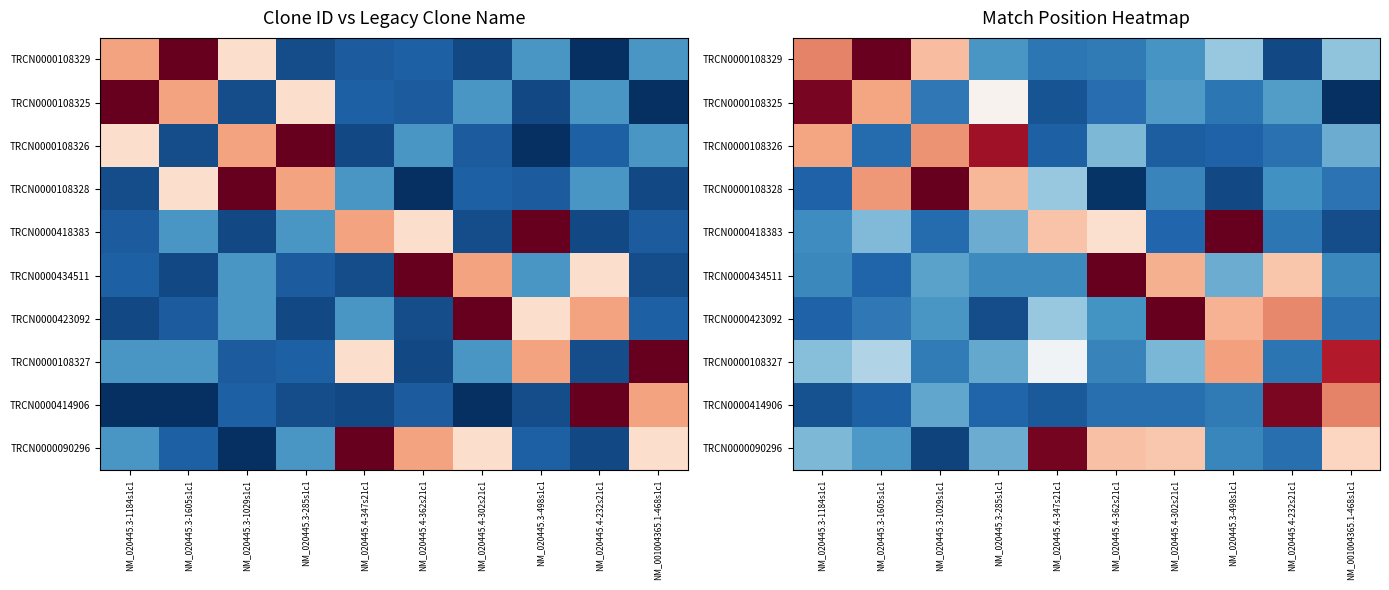

Is it true that TRCN0000434511 equals 1594.0 at NM_020445.4-362s21c1?

True